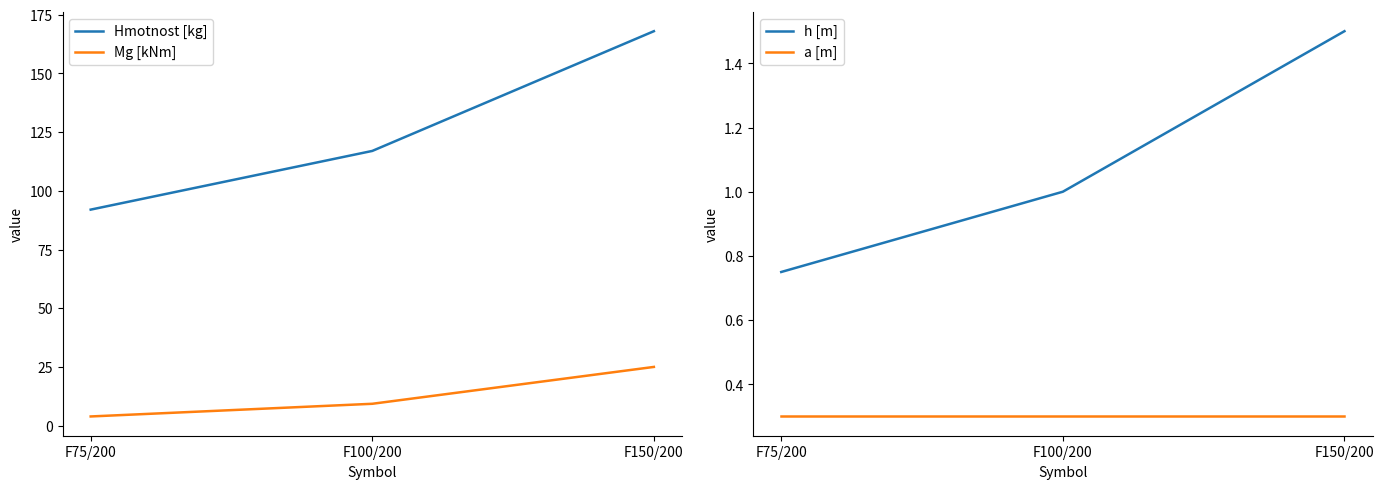

Does the chart display data point markers on the line(s)?

No